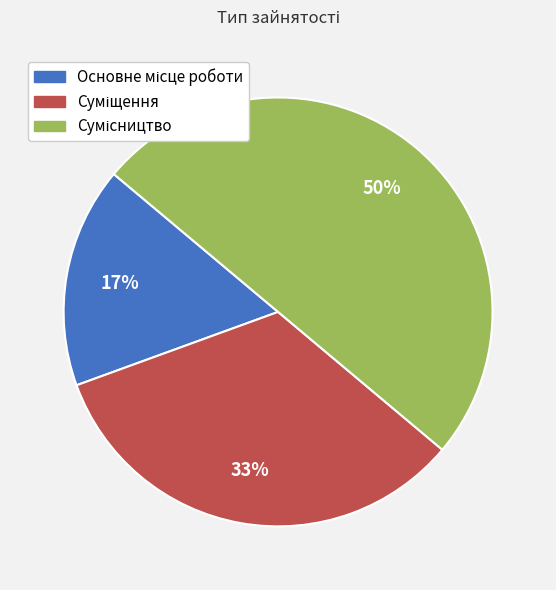

To the nearest percent, what is the average slice percentage?

33%